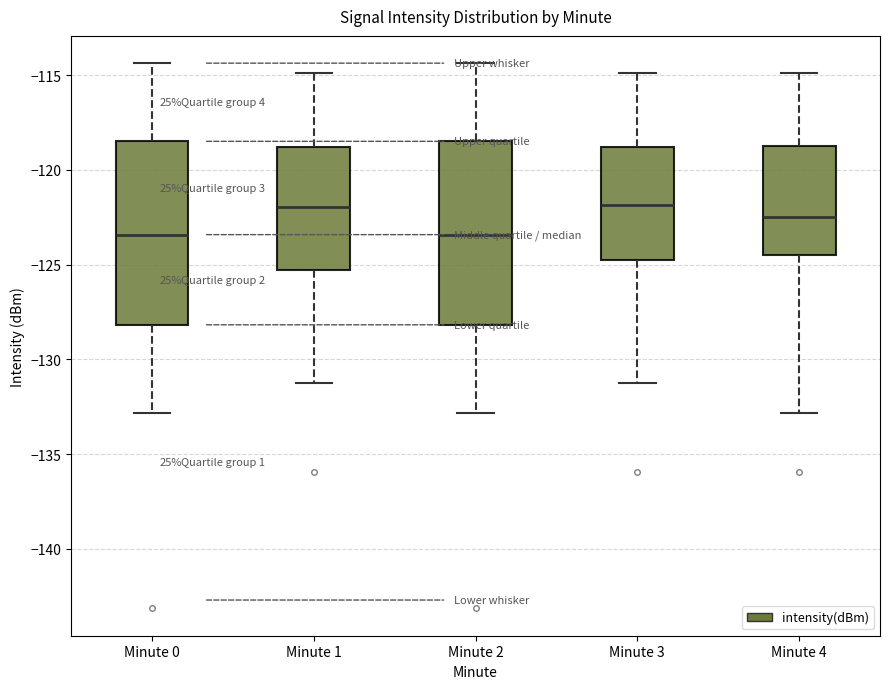

Where is the upper edge of the box for Minute 4 on the y-axis? The values are not printed on the chart, so give them approximately, as read against the axis.

-118.5